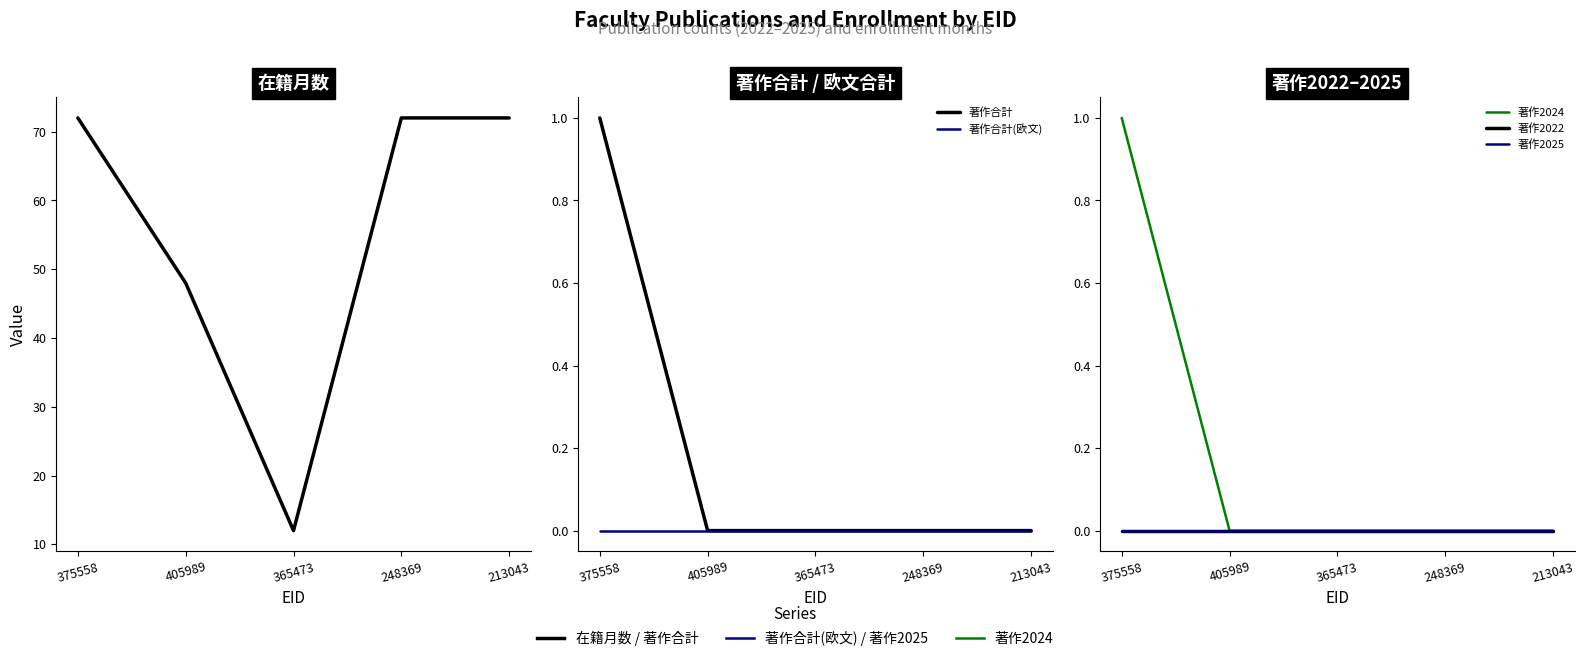

What is the total value across all series at 375558?

74